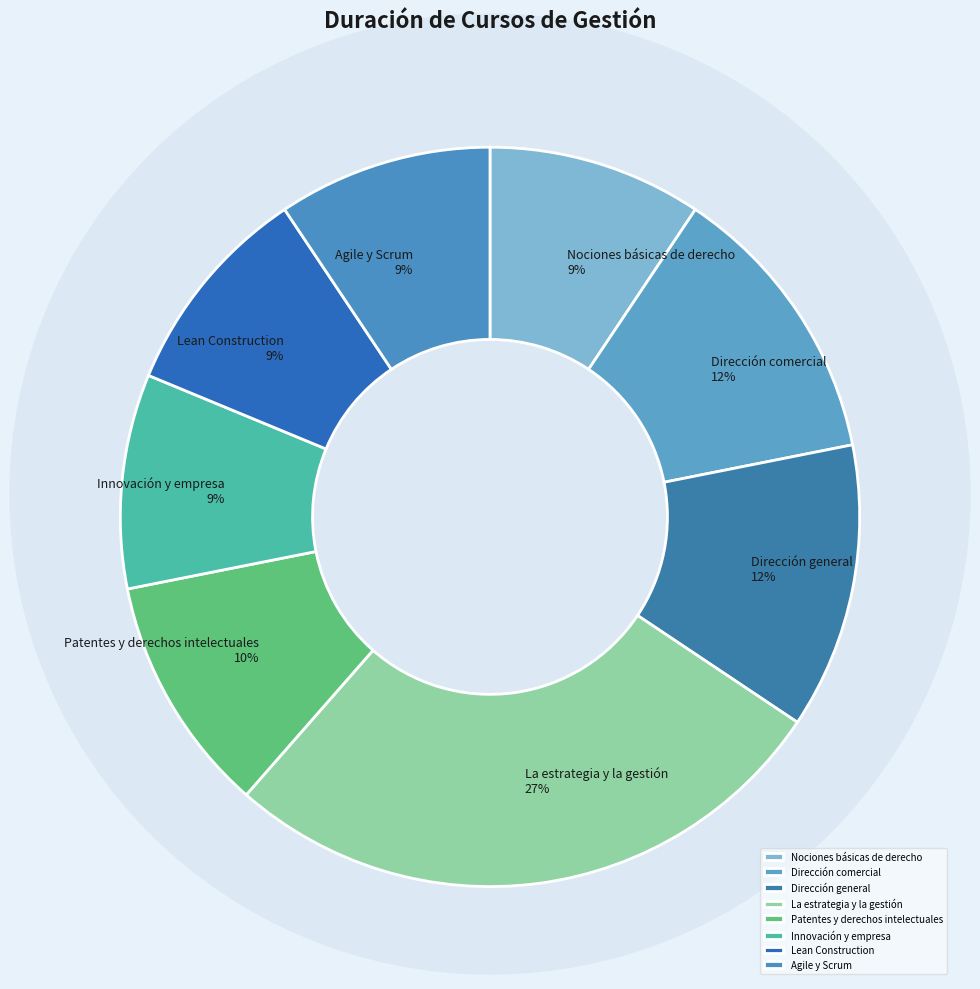

To the nearest percent, what percentage of the pie is Innovación y empresa?

9%